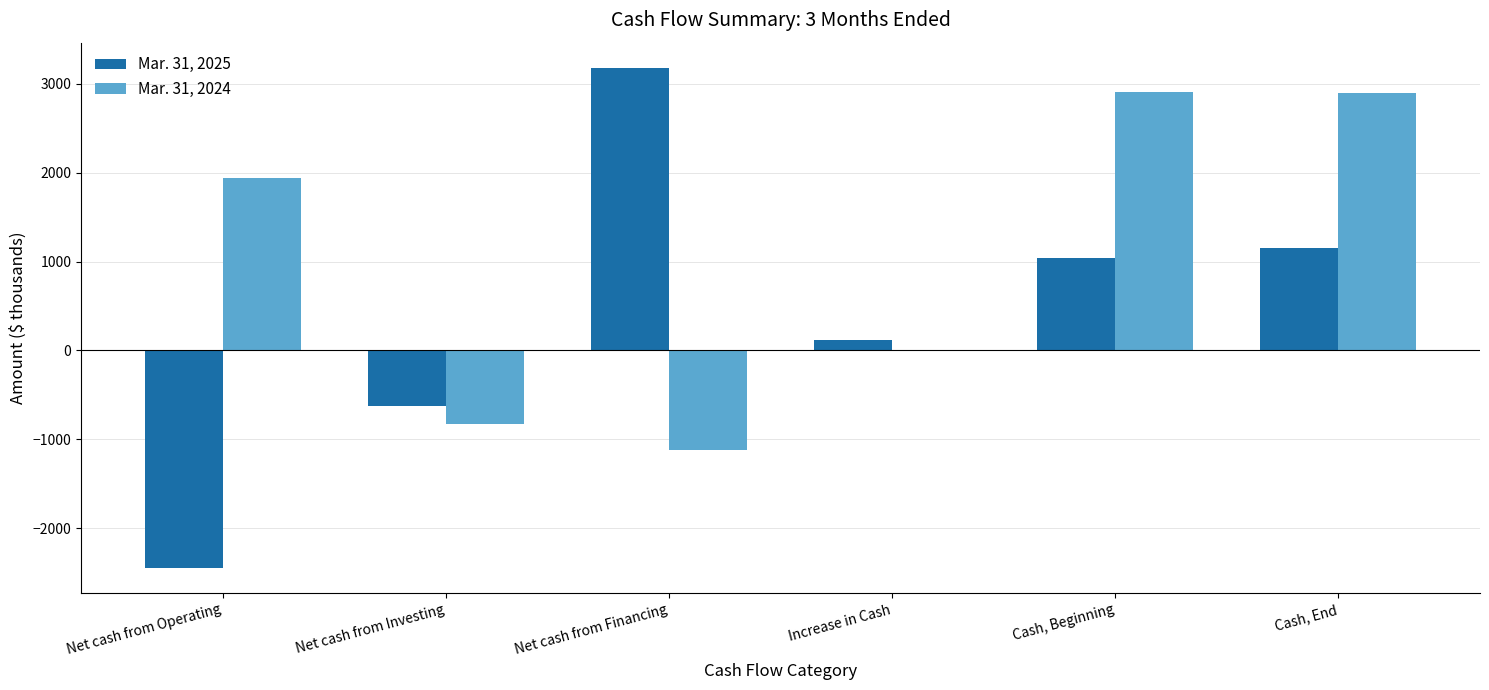

Are the bars horizontal?

No